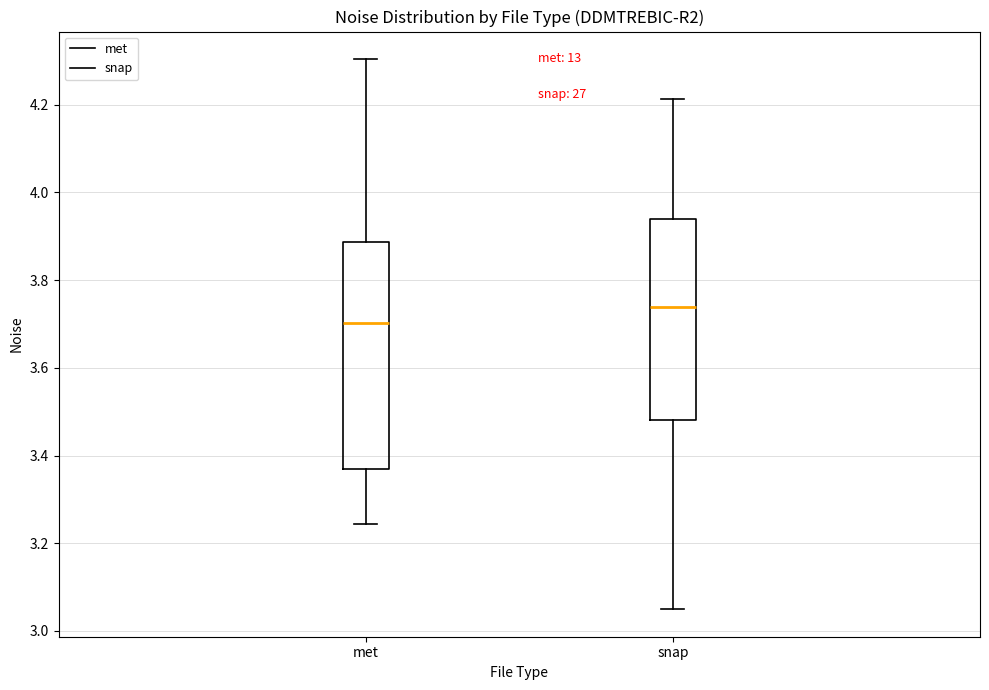

Which box is the tallest, from its lower edge to its upper edge?

met